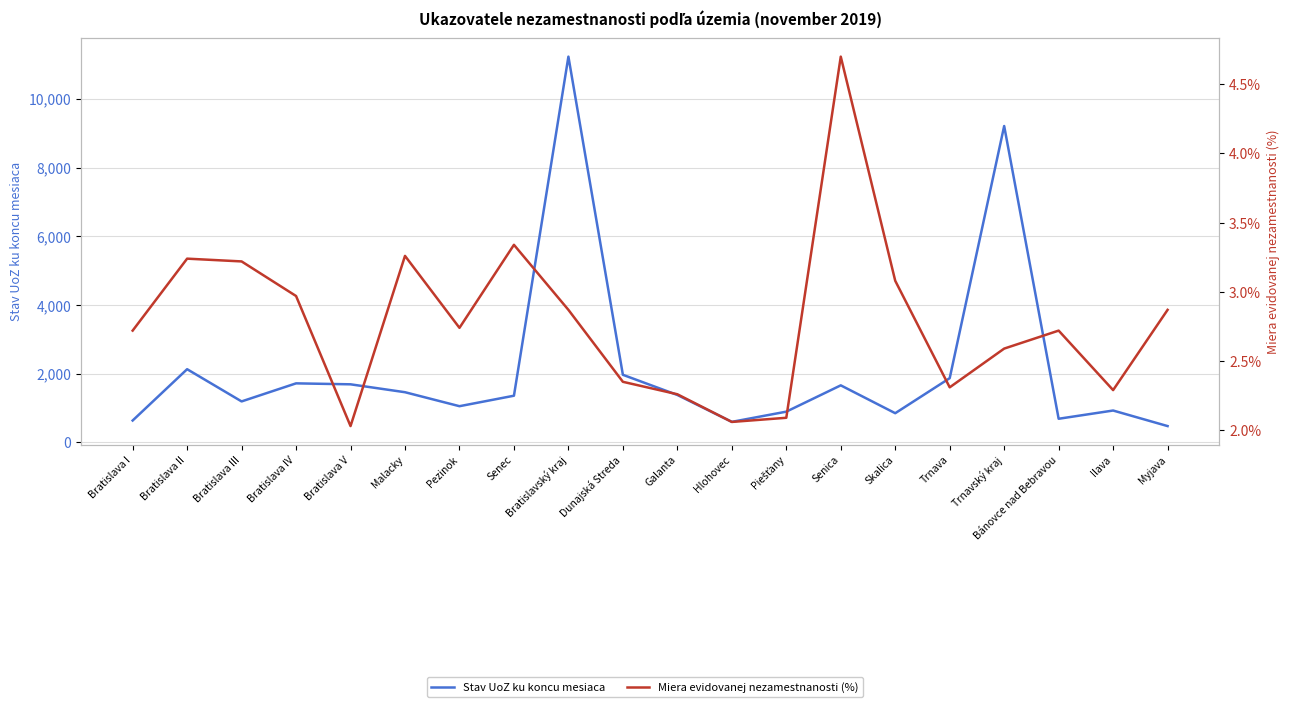

At which category does Stav UoZ ku koncu mesiaca reach its first local peak?

Bratislava II